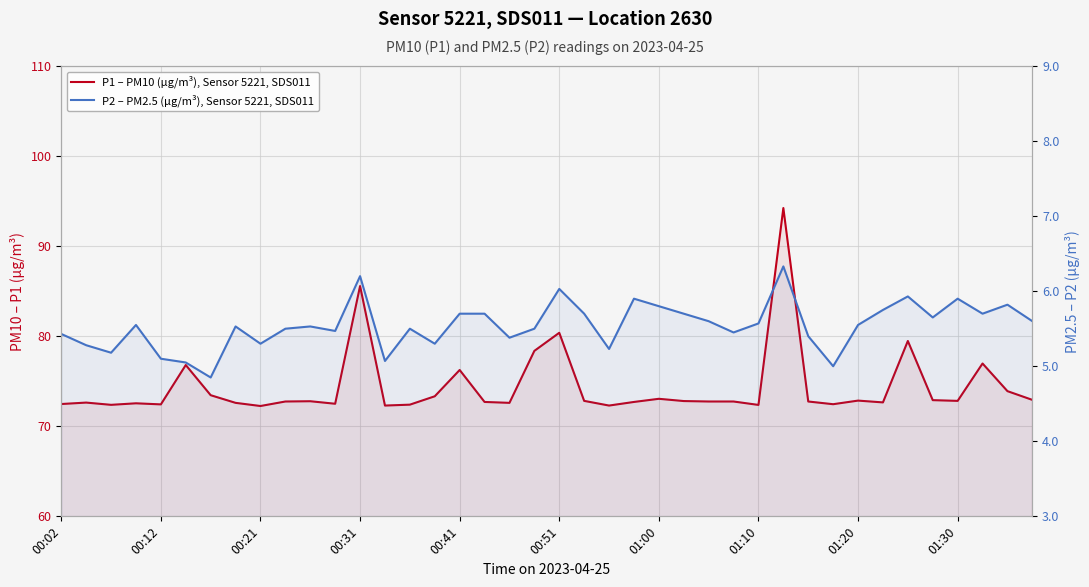

Which series changed the most between 00:51 and 23?

P1 – PM10 (µg/m³), Sensor 5221, SDS011